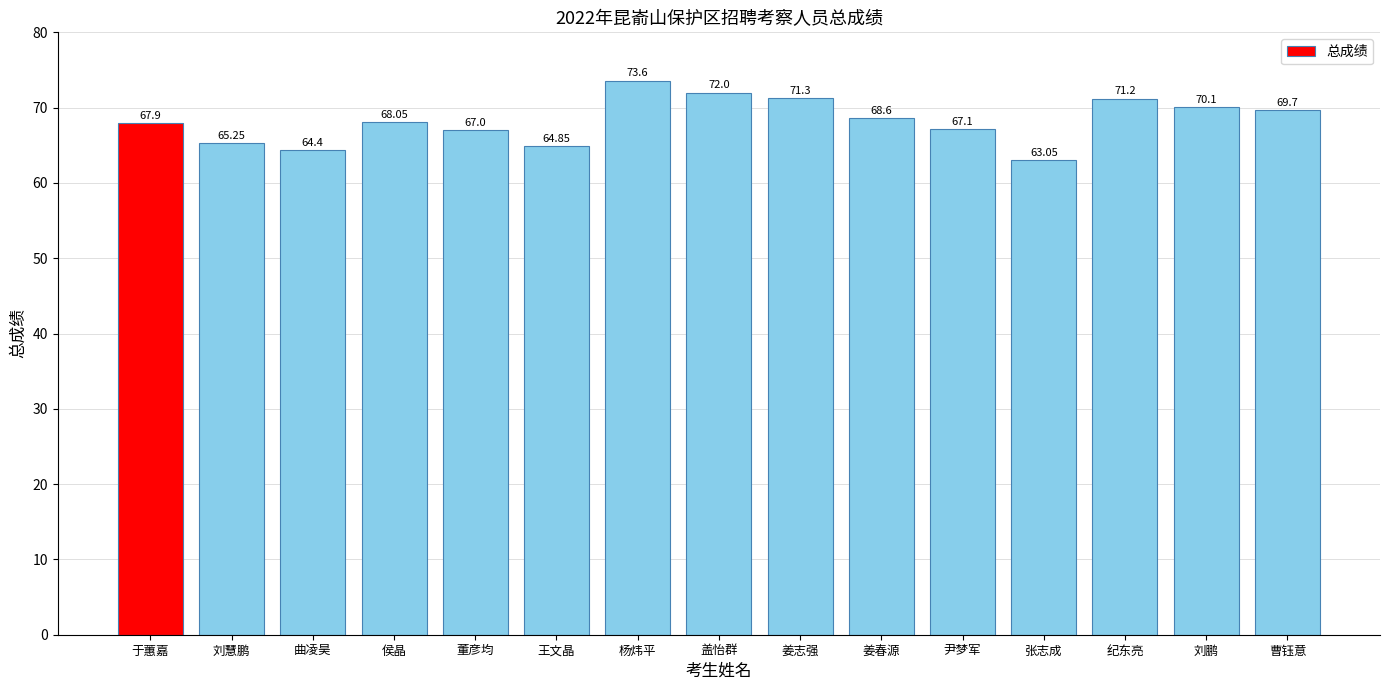

Rank the categories by value from highest to lowest.

杨炜平, 盖怡群, 姜志强, 纪东亮, 刘鹏, 曹钰意, 姜春源, 侯晶, 于蕙嘉, 尹梦军, 董彦均, 刘慧鹏, 王文晶, 曲凌昊, 张志成